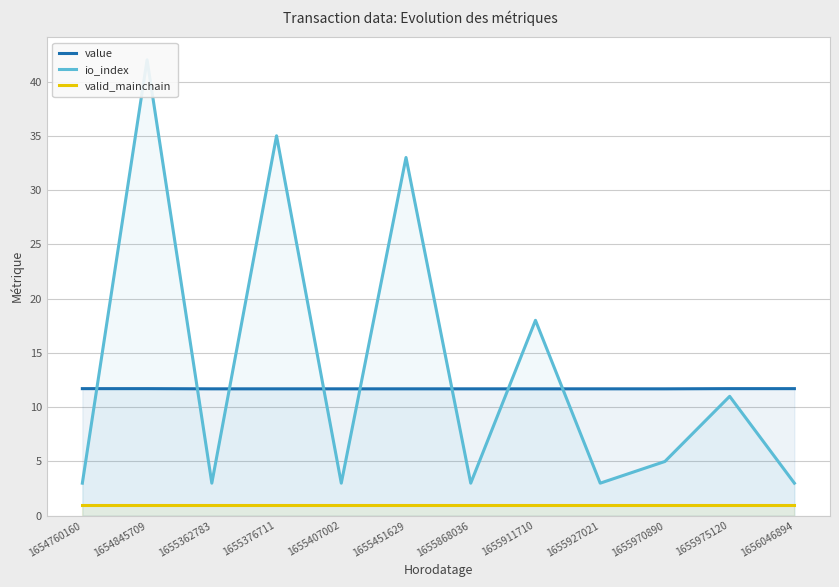

After their last crossing, which series has the higher values: io_index or value?

value